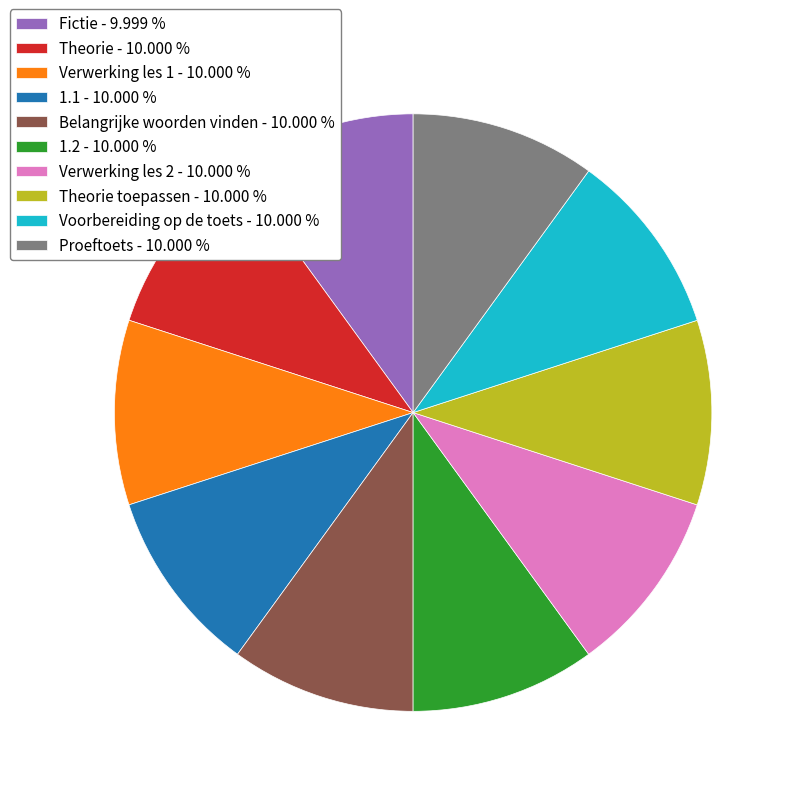

Do Fictie - 9.999 % and 1.2 - 10.000 % together represent more than half of the pie?

No